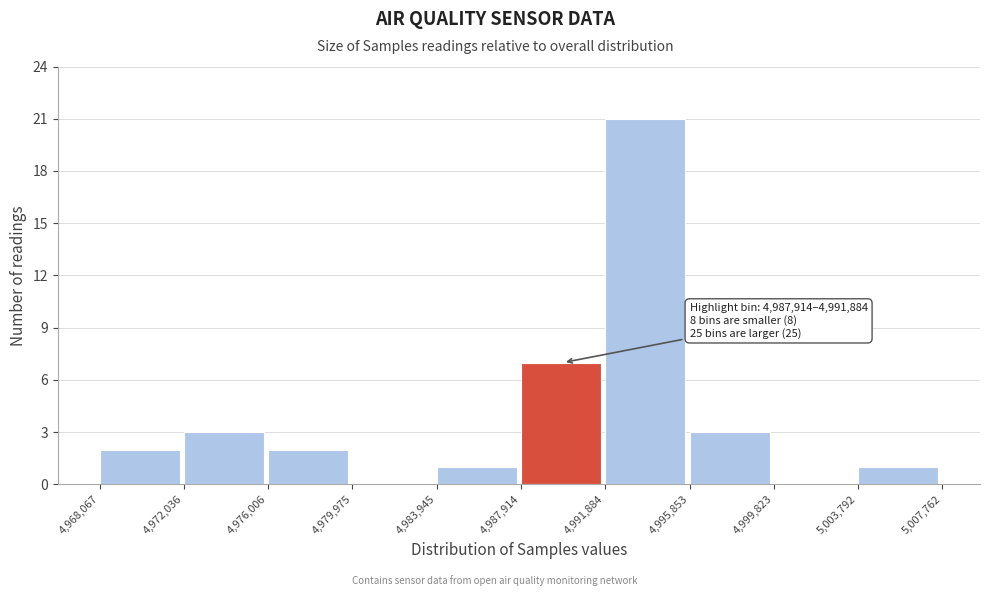

Over which range of the x-axis is the bar tallest?

4,991,884 to 4,995,853